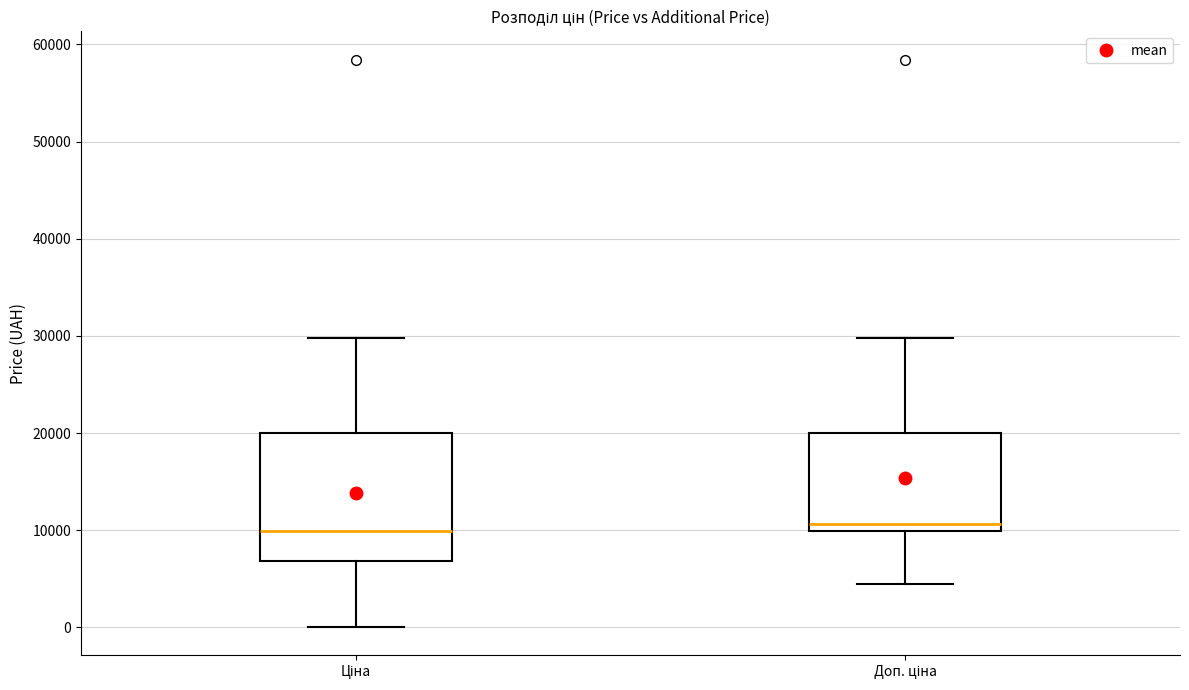

Comparing the boxes themselves (not the whiskers), which one is the tallest?

Ціна